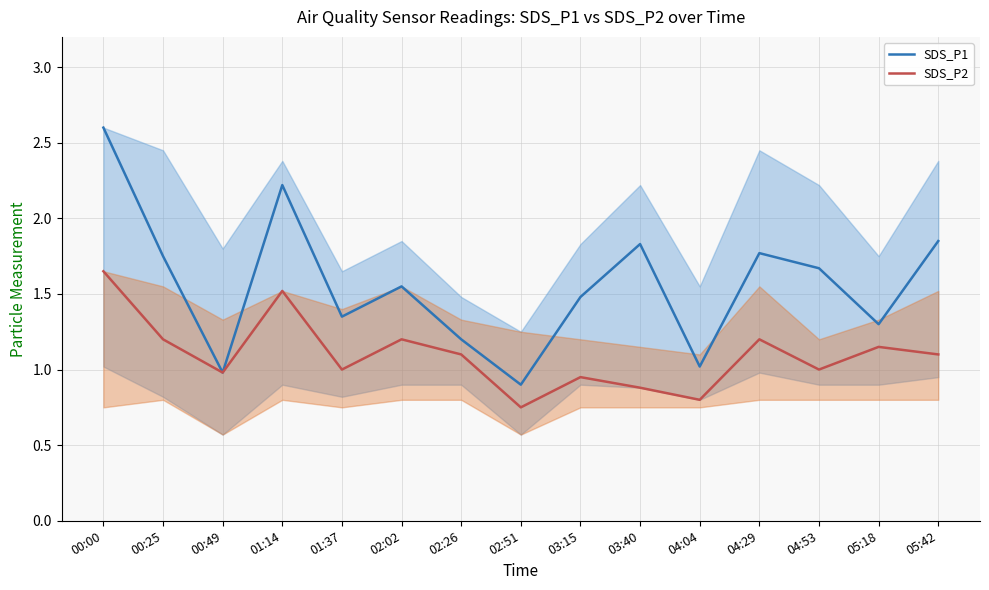

The value of SDS_P2 at 00:49 is 1.0. True or false?

True